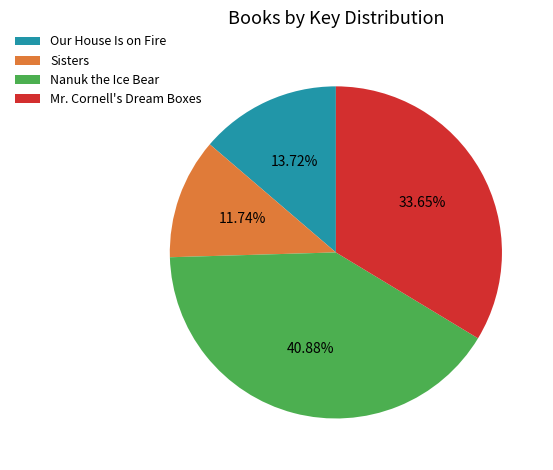

Does Mr. Cornell's Dream Boxes account for over 50% of the chart?

No